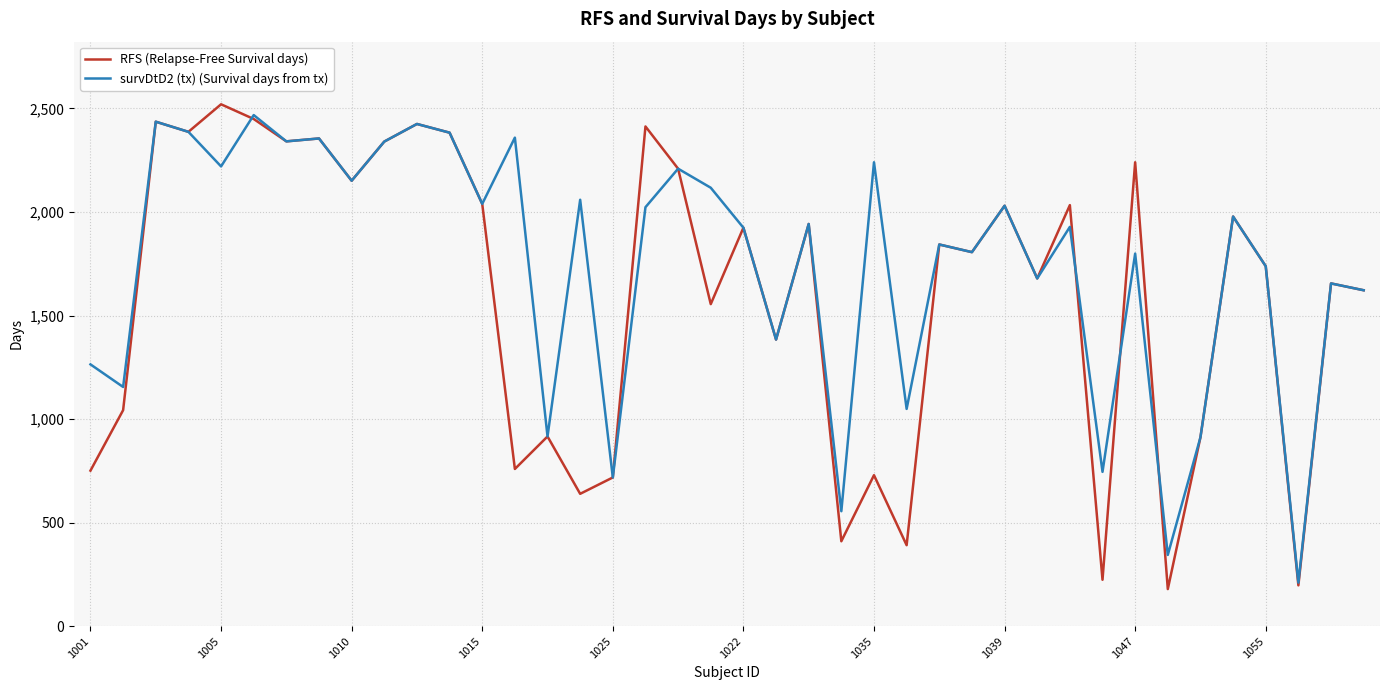

What is the difference between the maximum and minimum values in the RFS (Relapse-Free Survival days) series?

2341